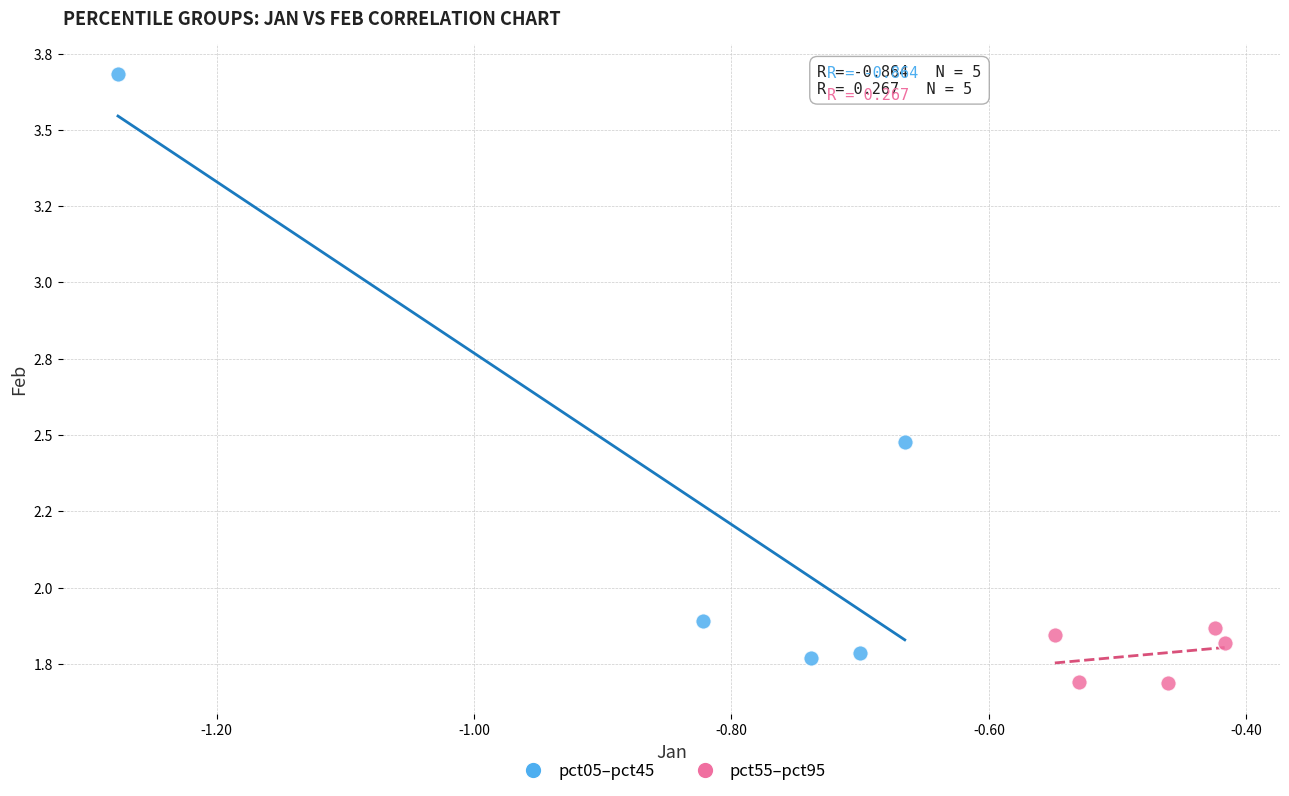

What are all the series names shown in the legend?

pct05–pct45, pct55–pct95